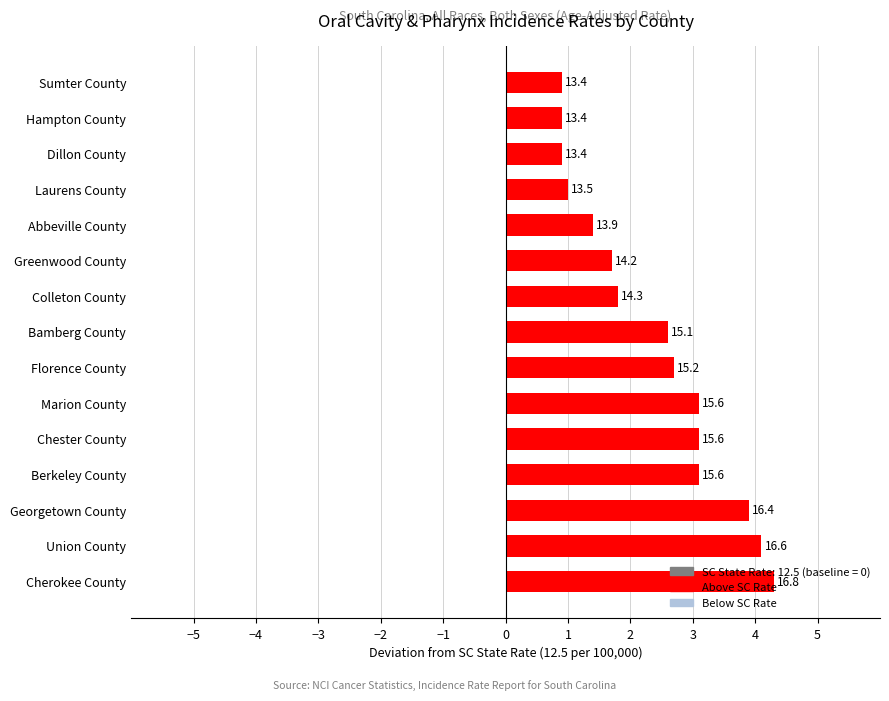

What is the difference between the maximum and minimum values?

3.4